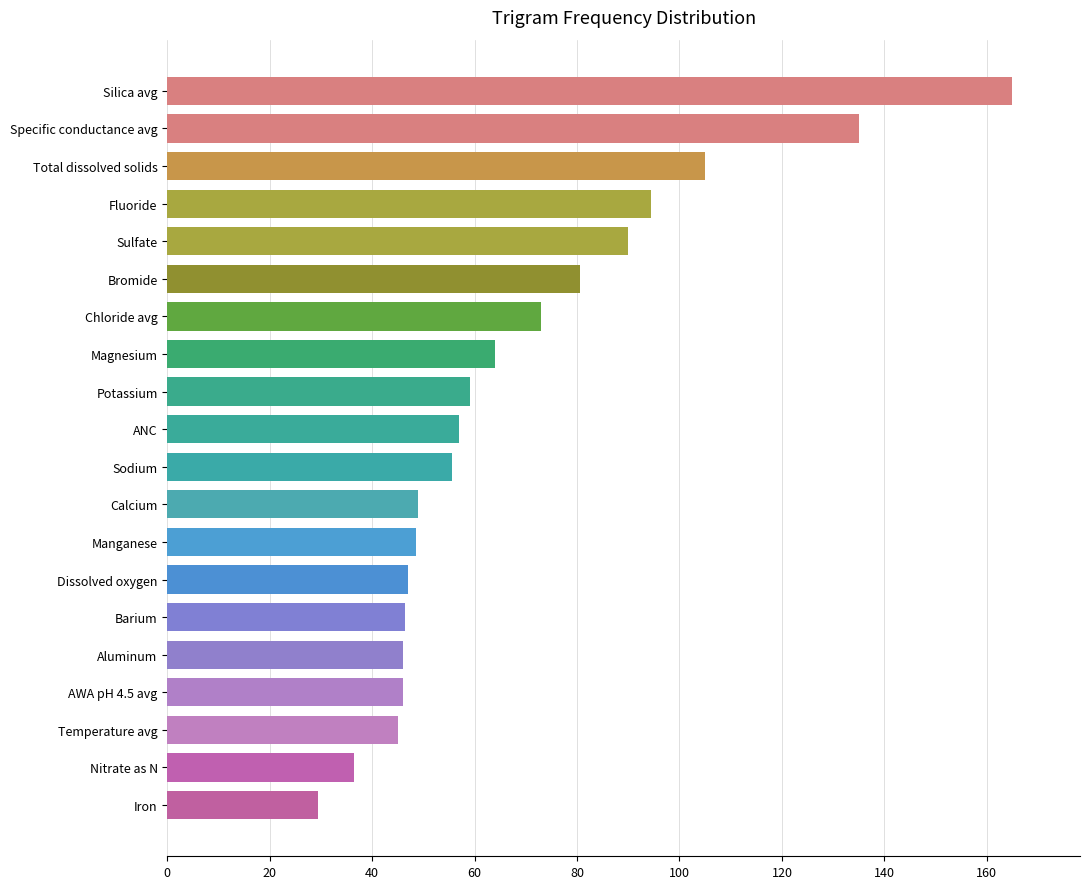

Are the bars grouped side by side (vs. stacked)?

No